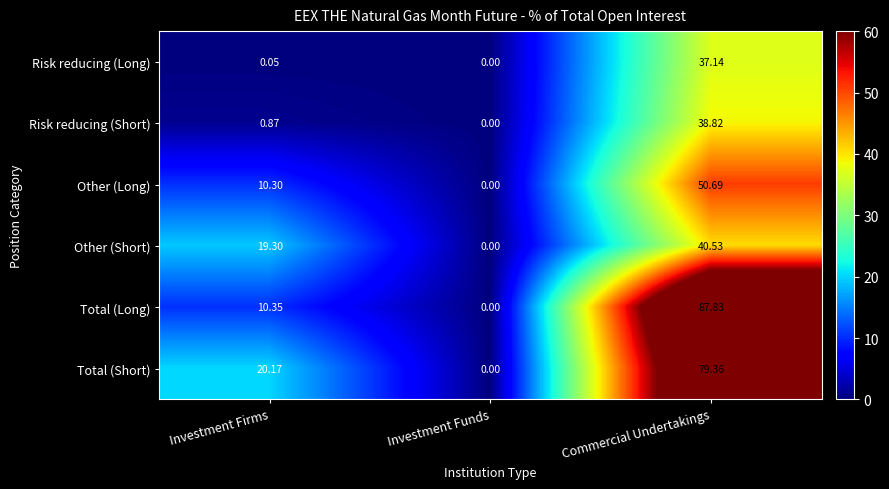

Which series has the largest total across all categories?

Total (Short)